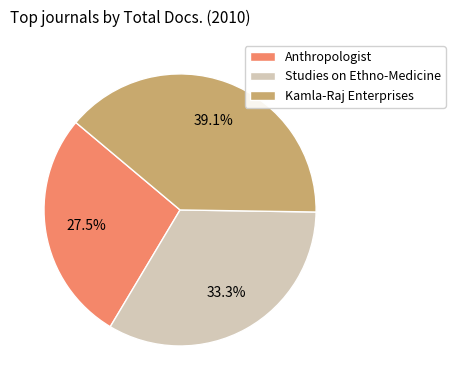

What is the smallest slice in the pie chart?

Anthropologist